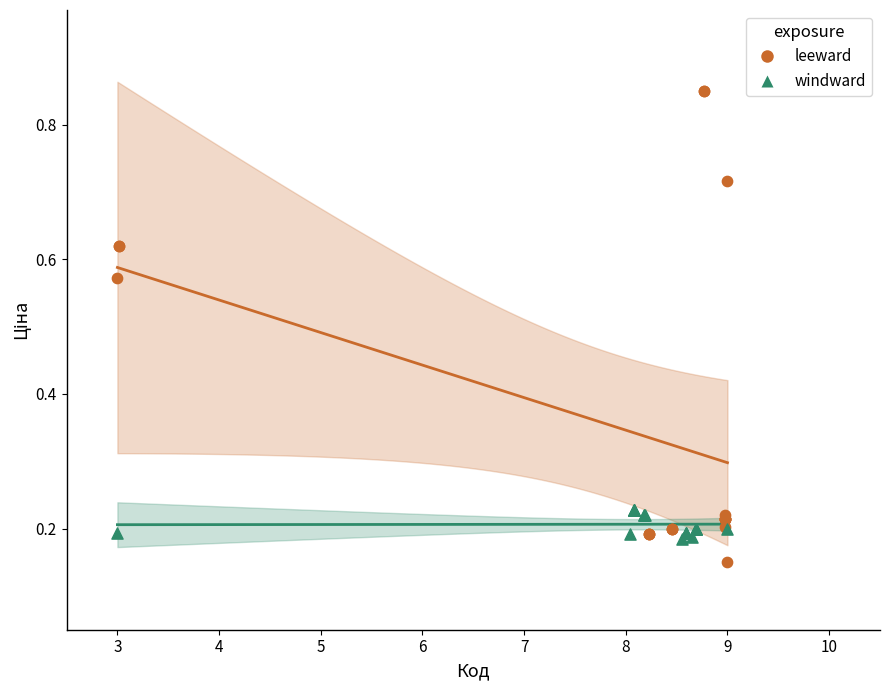

Which series reaches the minimum Y coordinate?

leeward